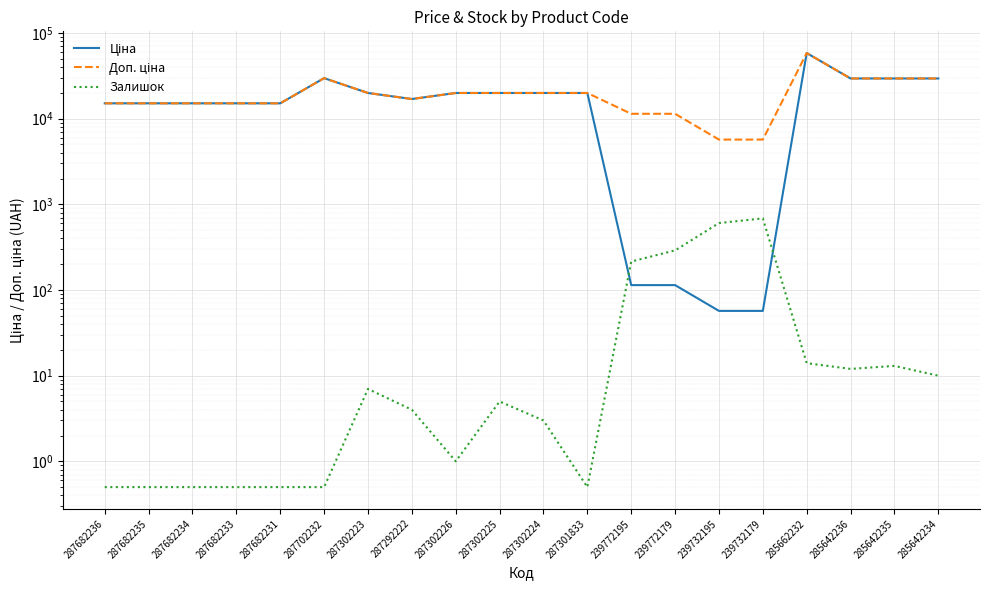

The Залишок series shows 686.0 at 239732179. True or false?

True